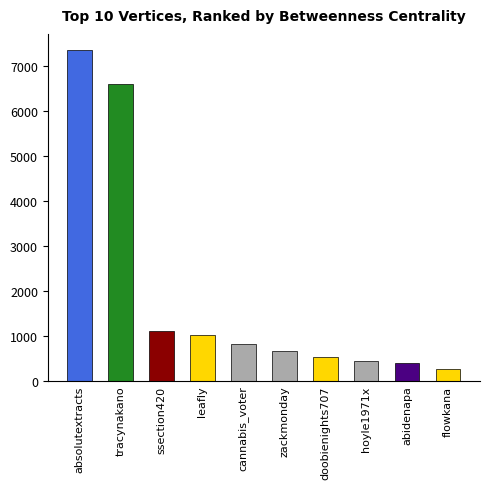

What is the greatest value displayed?

7339.2